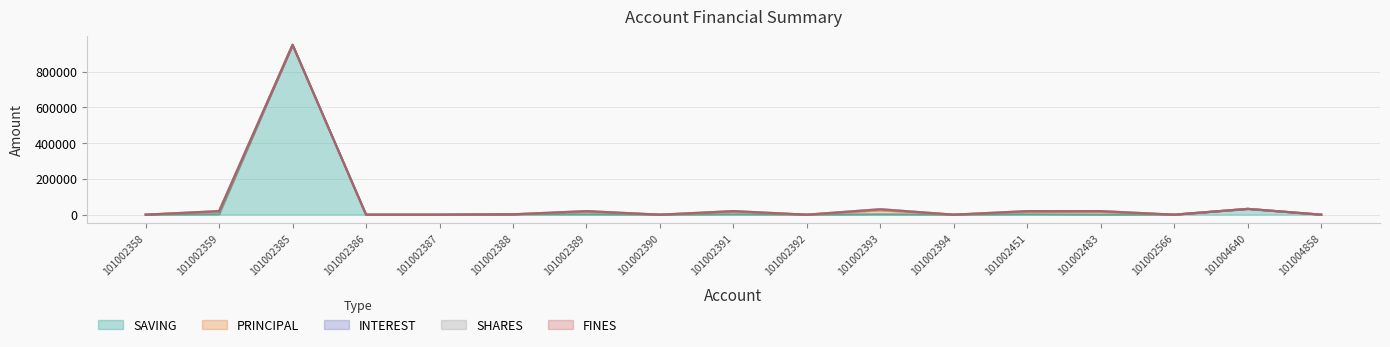

How many values in the SHARES series exceed 0?

1